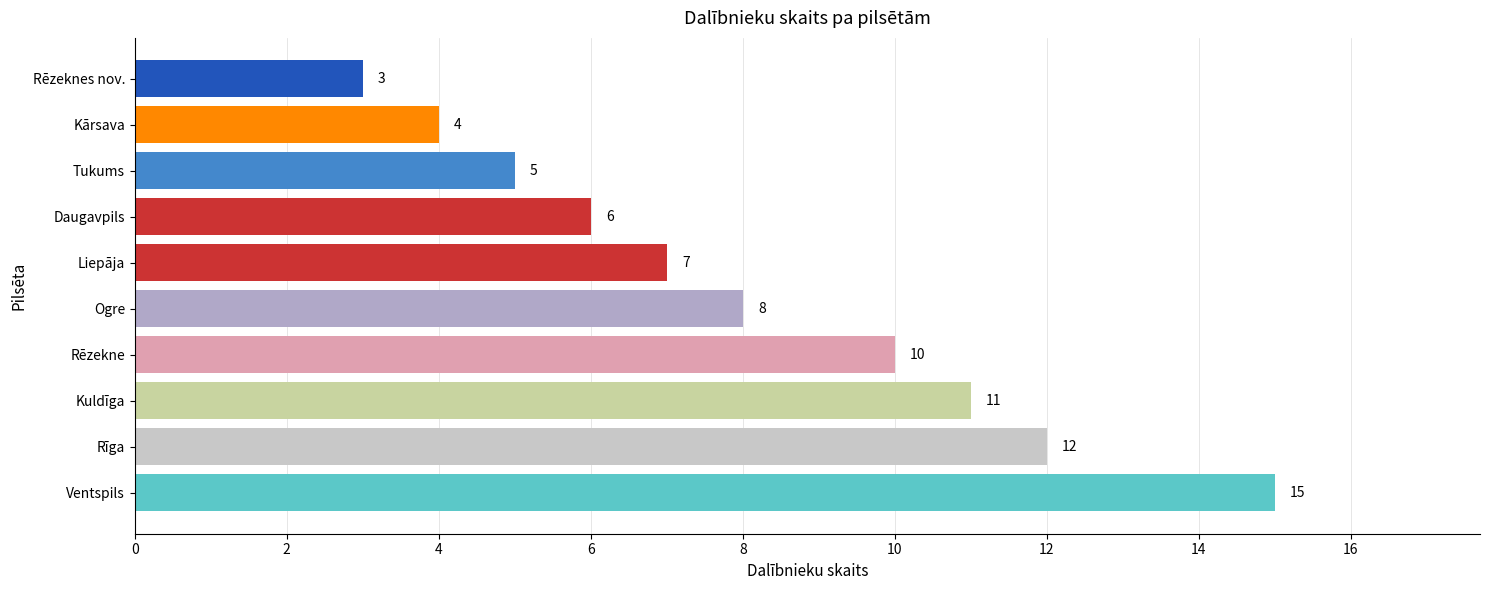

How many series are shown in this chart?

1